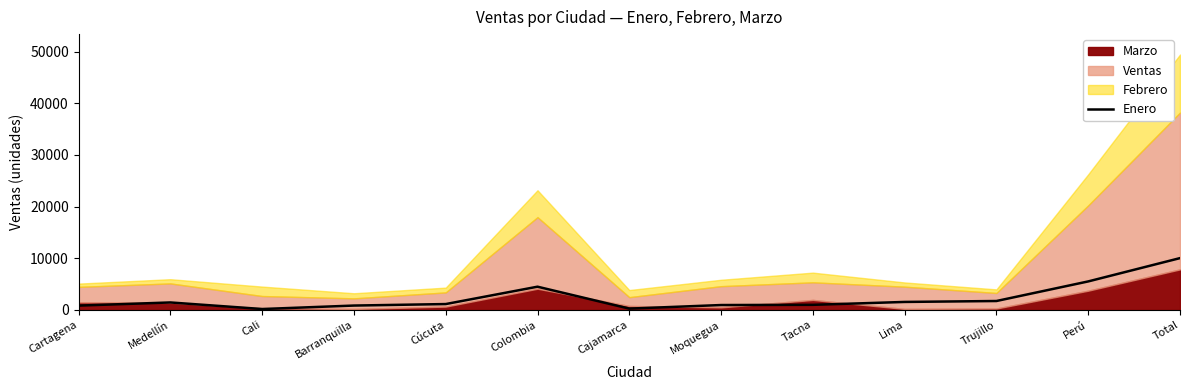

What is the sum of all values?

30120